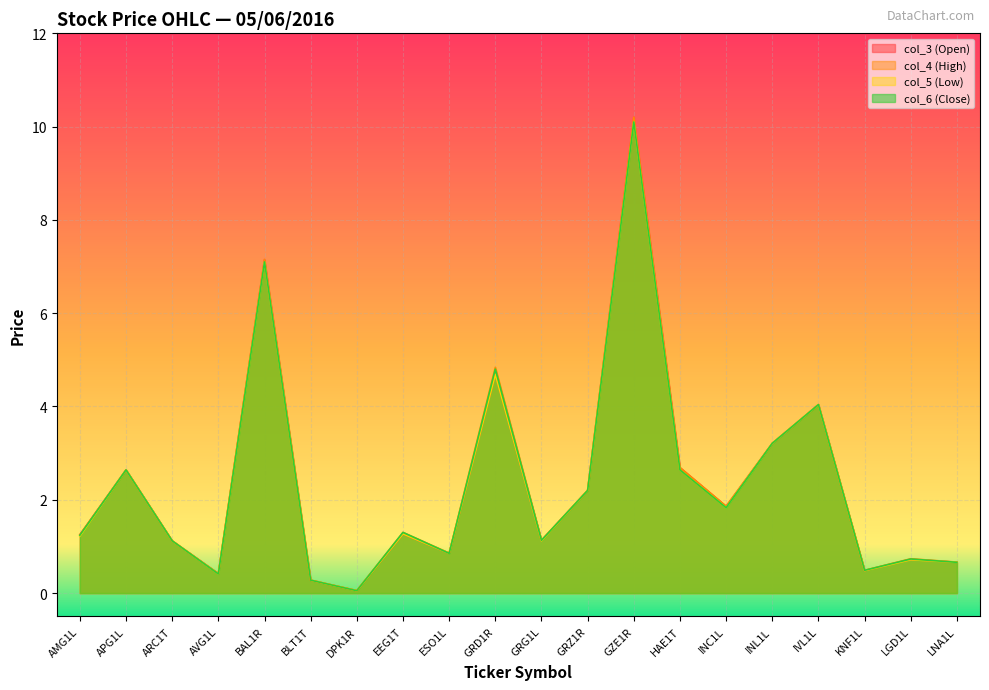

What is the minimum value shown in the chart?

0.1